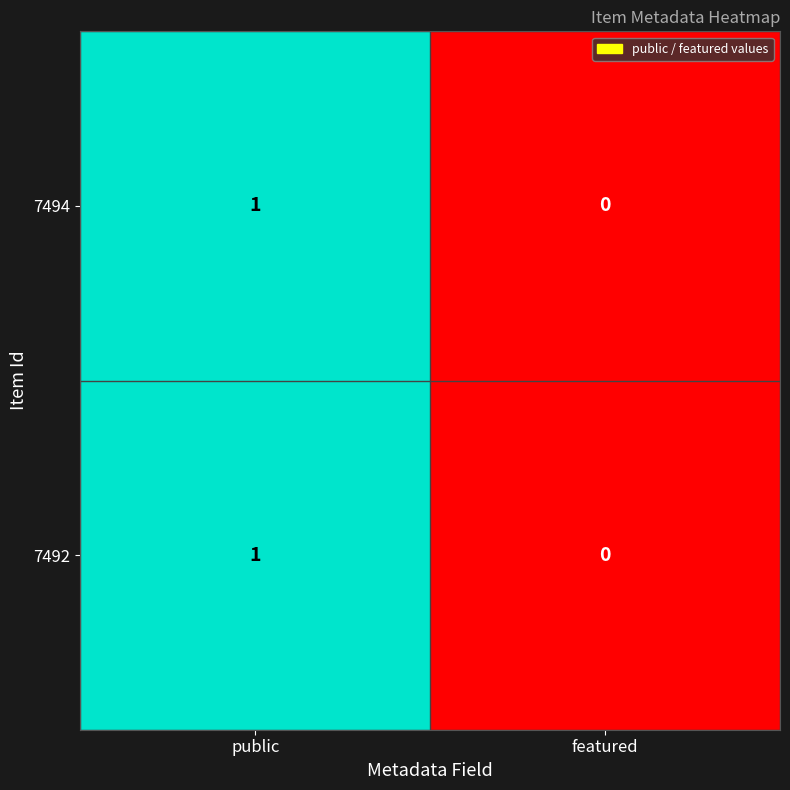

The 7492 series shows -1 at featured. True or false?

False